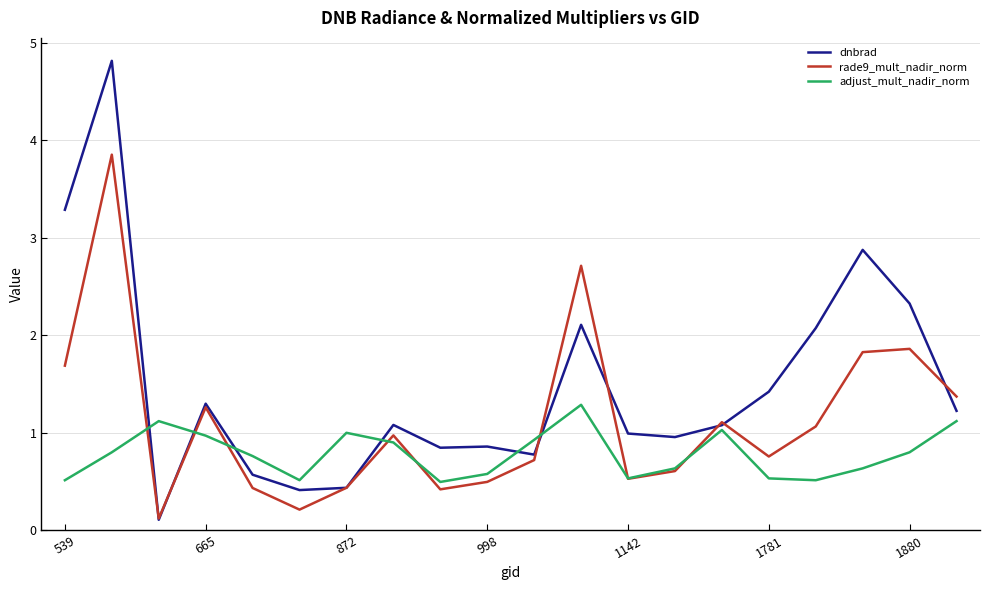

Rank the series by their maximum value, from highest to lowest.

dnbrad, rade9_mult_nadir_norm, adjust_mult_nadir_norm